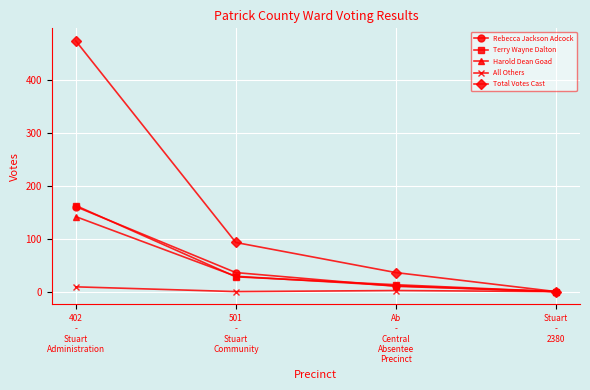

What is the label of the 1st point from the right?

Stuart
-
2380